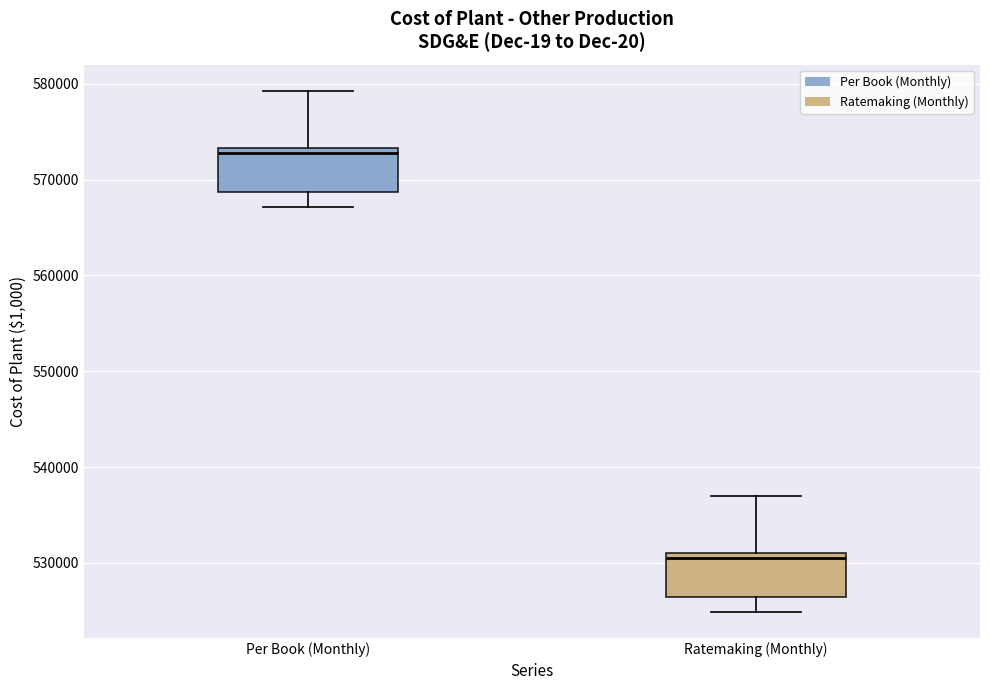

Where does the lower whisker of the box for Ratemaking (Monthly) end on the y-axis? The values are not printed on the chart, so give them approximately, as read against the axis.

525000